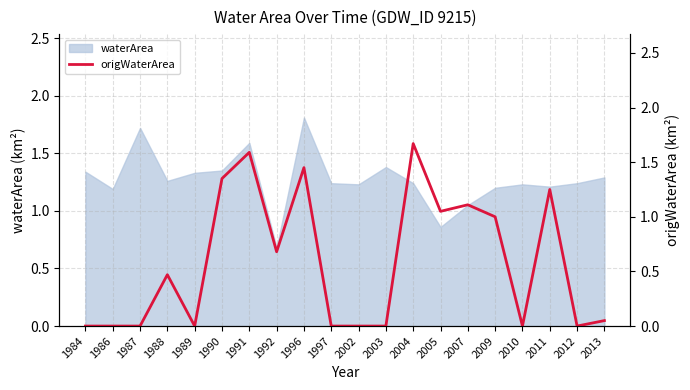

True or false: waterArea has a value of 1.9 at 1988.

False